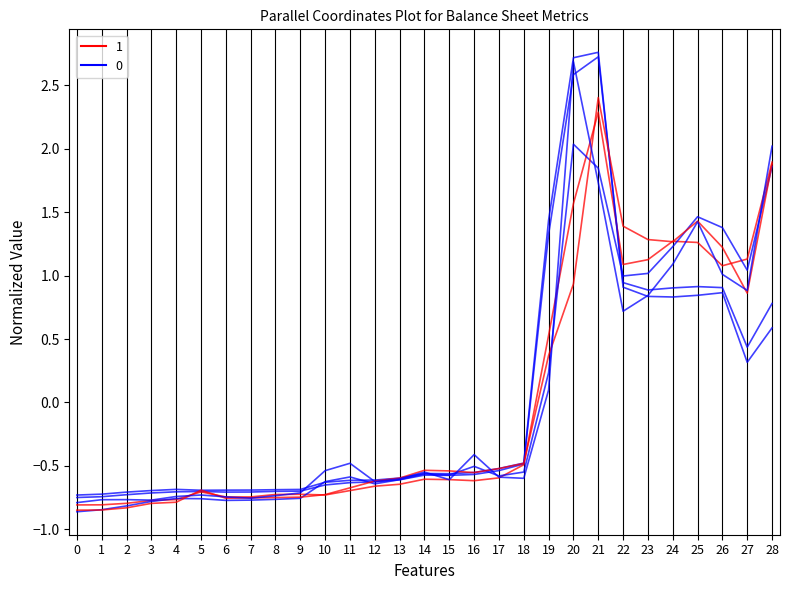

Does the chart display data point markers on the line(s)?

No